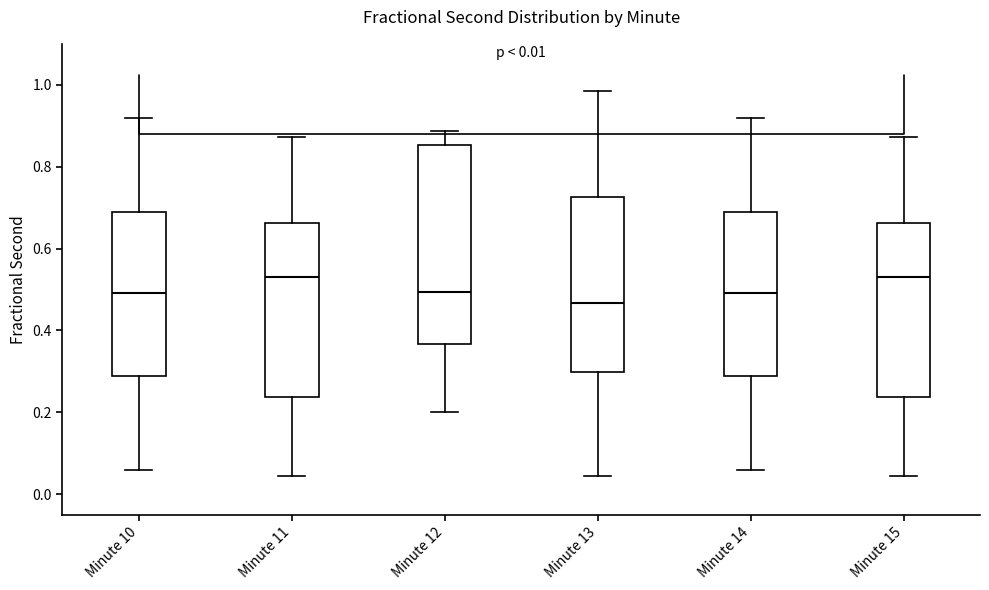

Which box is the tallest, from its lower edge to its upper edge?

Minute 12